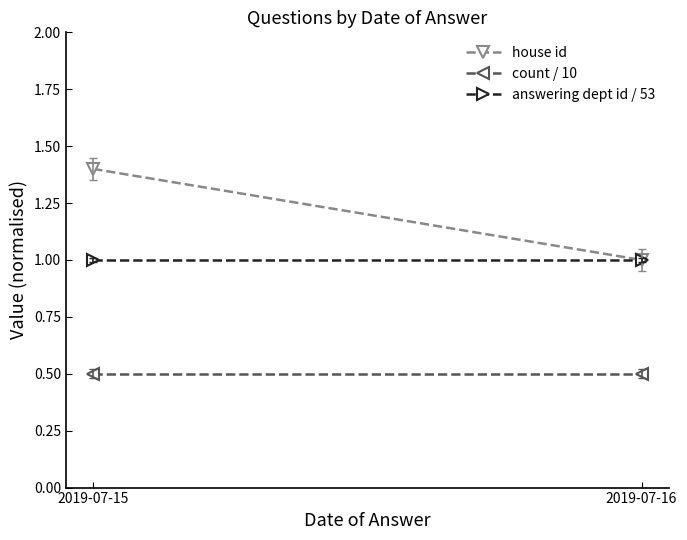

Between 2019-07-15 and 2019-07-16, which is larger?

2019-07-15